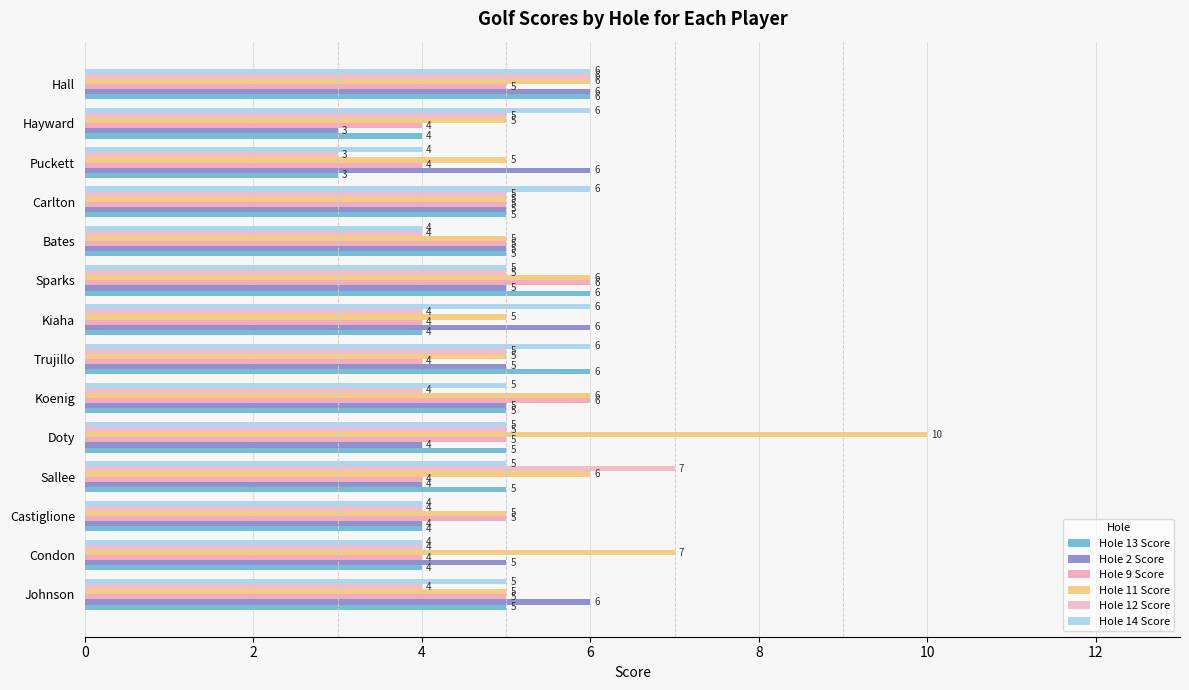

What are all the series names shown in the legend?

Hole 13 Score, Hole 2 Score, Hole 9 Score, Hole 11 Score, Hole 12 Score, Hole 14 Score